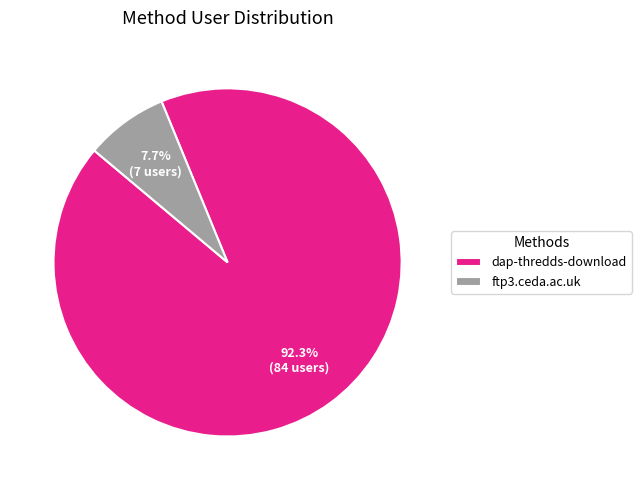

To the nearest percent, what is the difference between the largest and smallest slice percentages?

85%